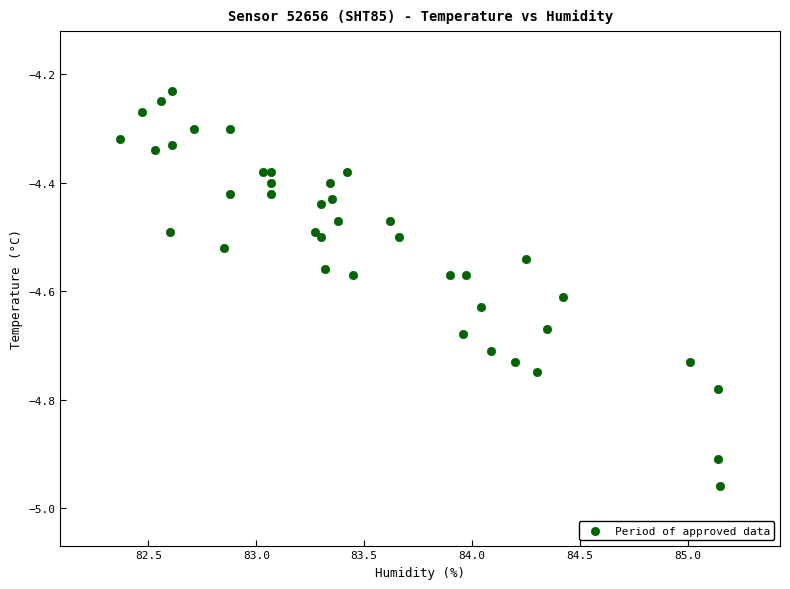

What is the range of X values (max minus min)?

2.8